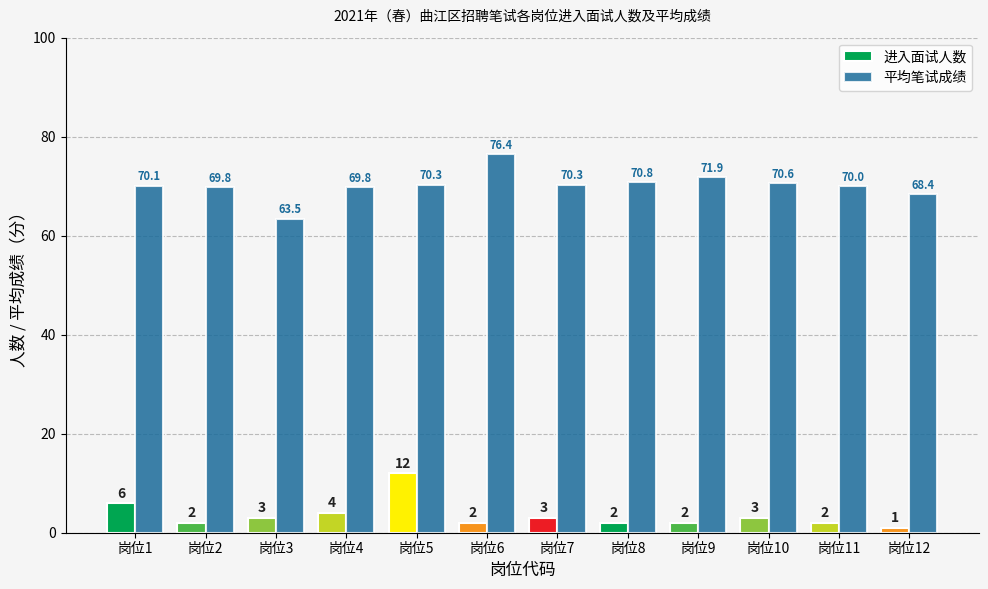

At which label is 平均笔试成绩 closest to 69?

岗位12